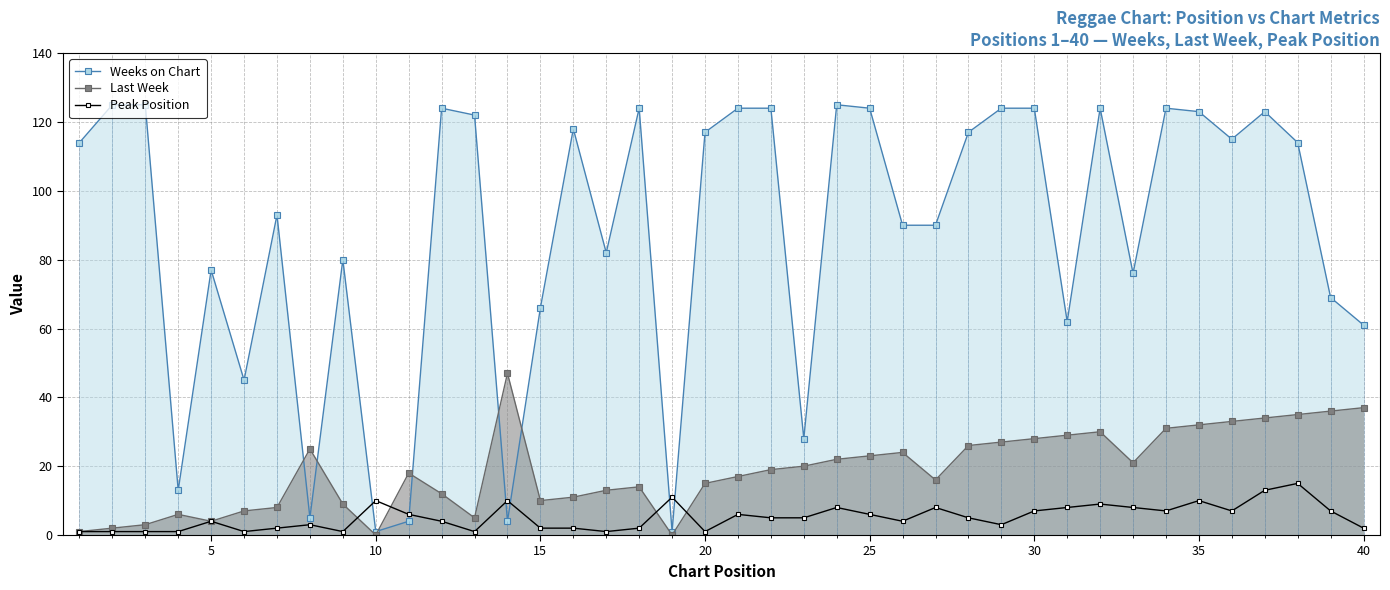

How many lines are shown in the chart?

3